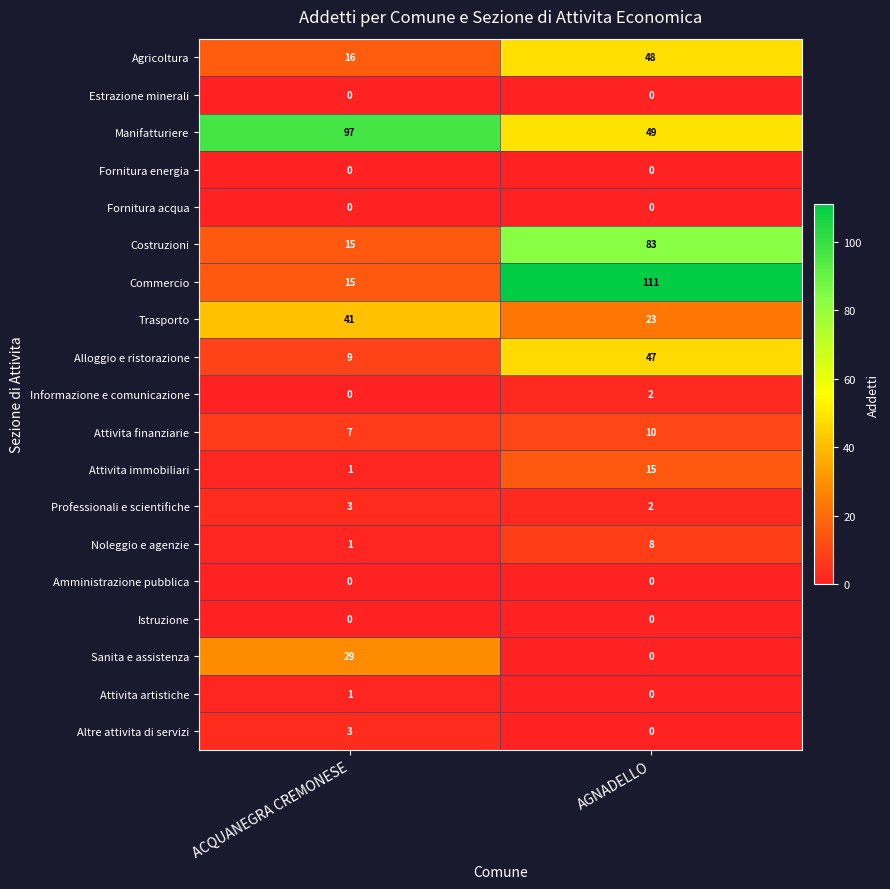

The value of Costruzioni at AGNADELLO is 83. True or false?

True